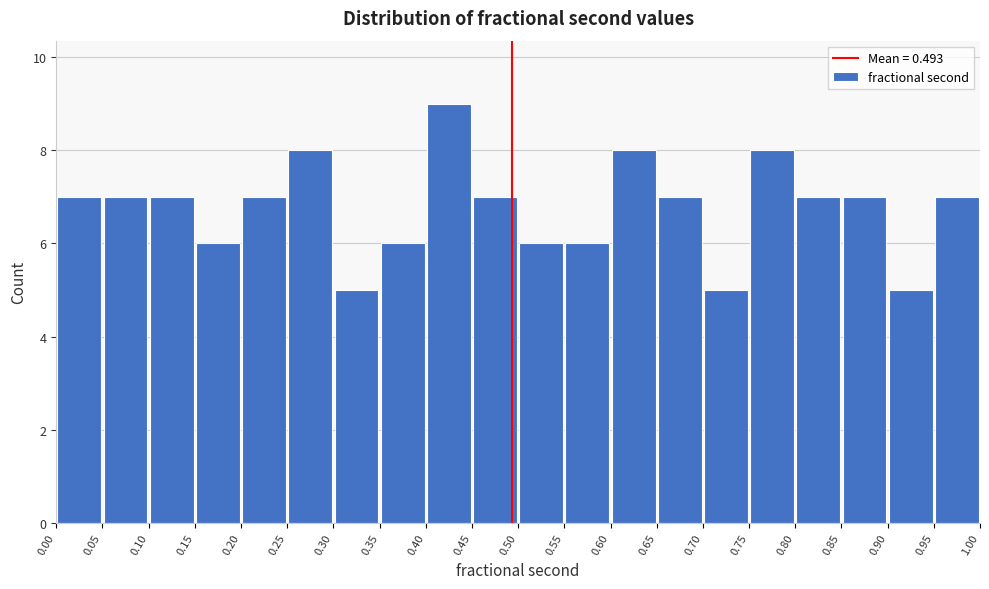

Over which range of the x-axis is the bar tallest?

0.40 to 0.45